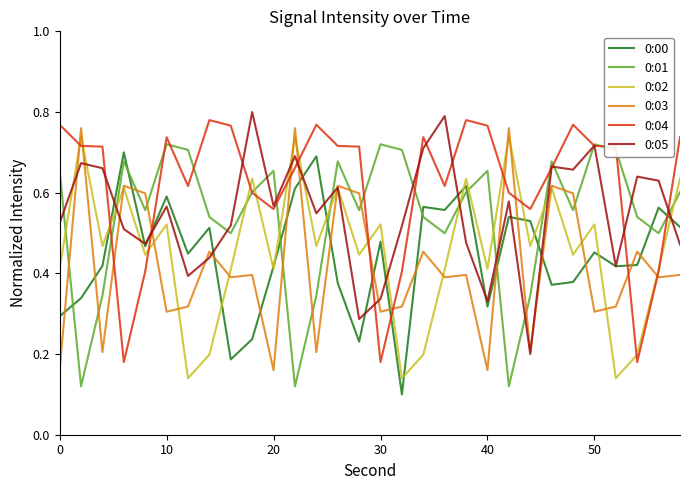

Which series has the largest total across all categories?

0:04